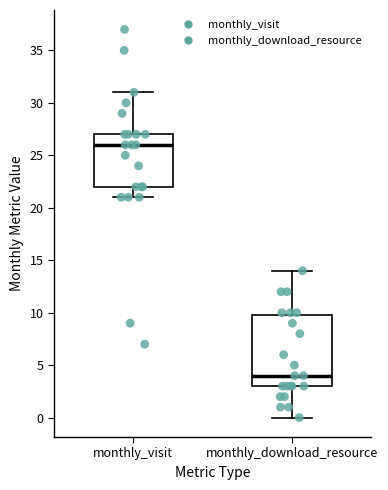

Which box's median line is the lowest?

monthly_download_resource